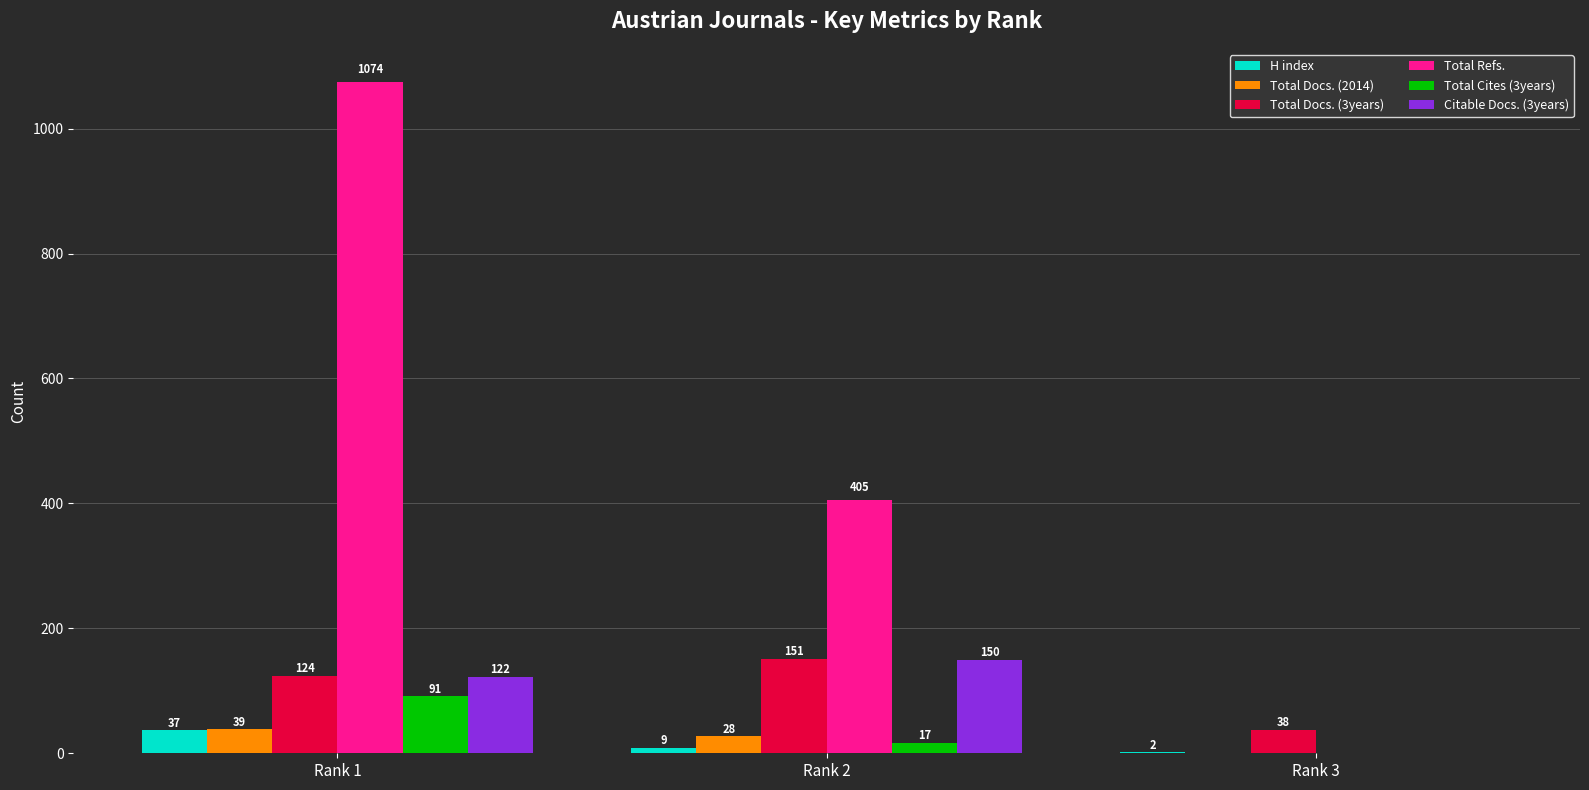

Between Rank 2 and Rank 3, which series saw the biggest shift?

Total Refs.